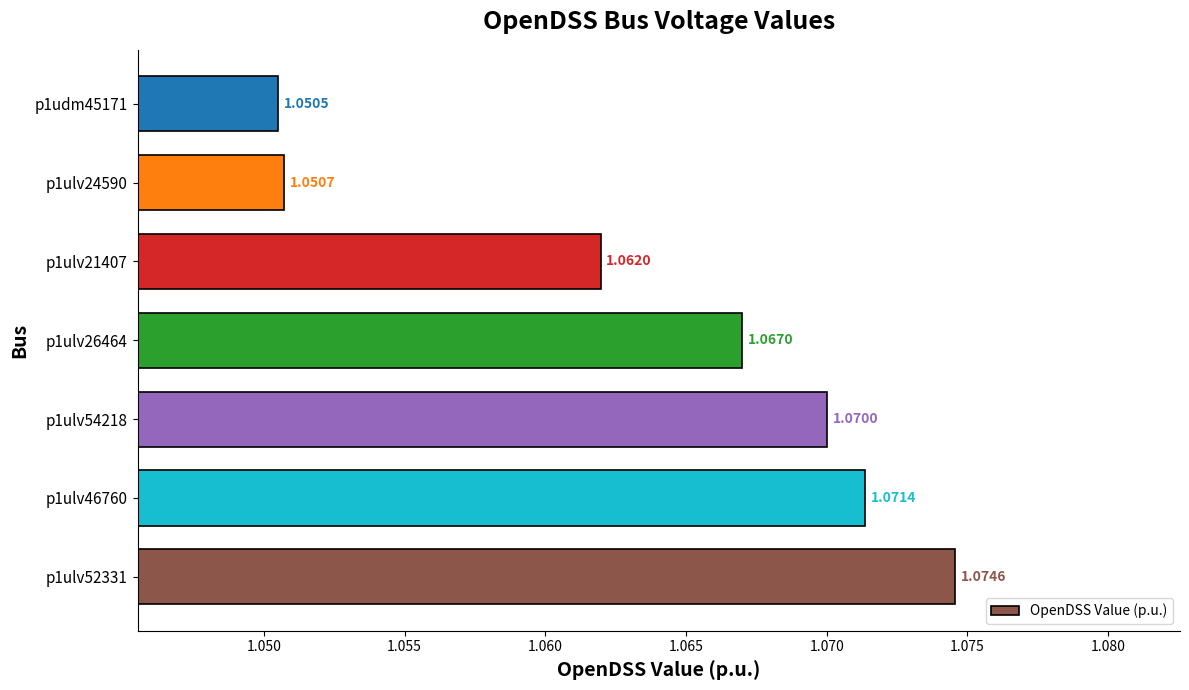

Which has a higher value, p1udm45171 or p1ulv26464?

p1ulv26464